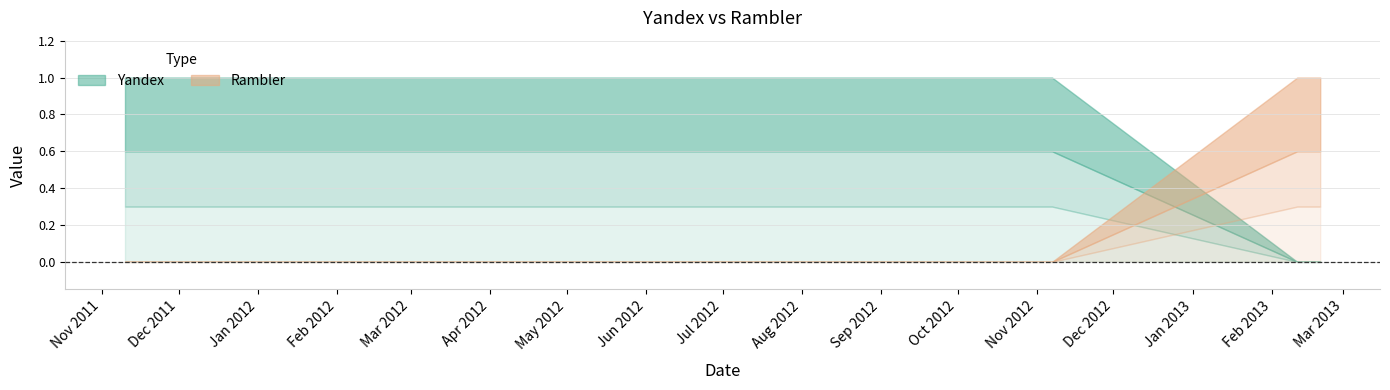

Where is Yandex nearest to the value 0?

2013-02-11